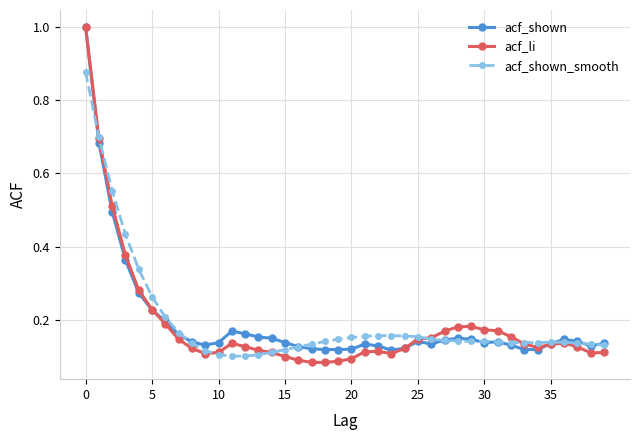

Which series has the widest spread of values?

acf_li